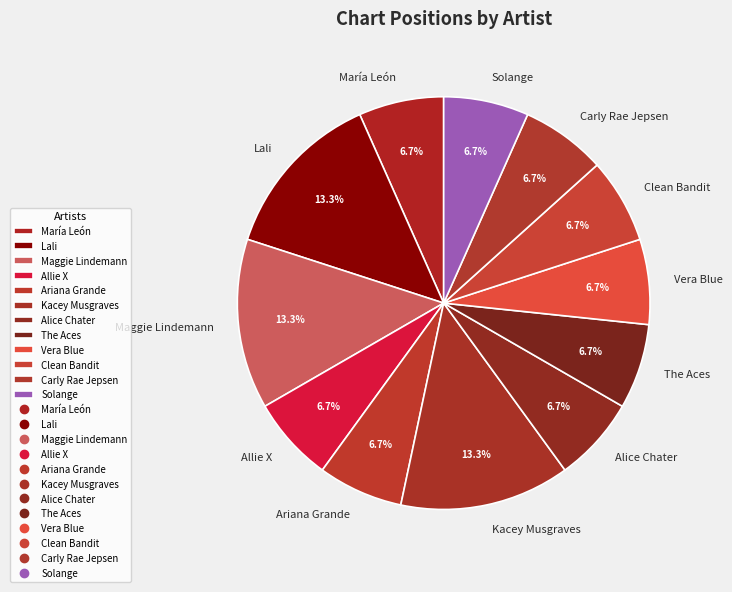

Is there a majority slice in this chart?

No